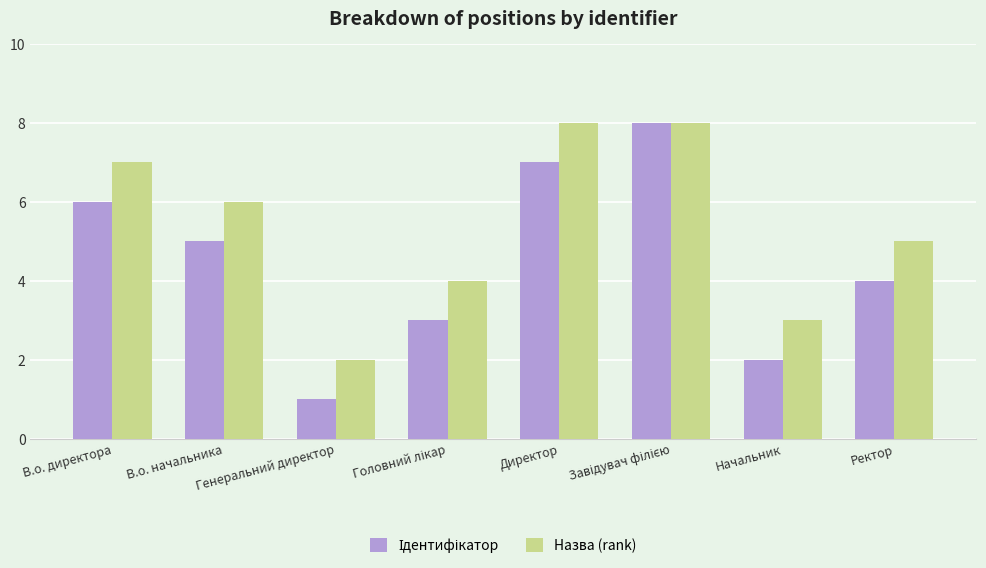

What is the difference between the highest and lowest values at В.о. директора?

1